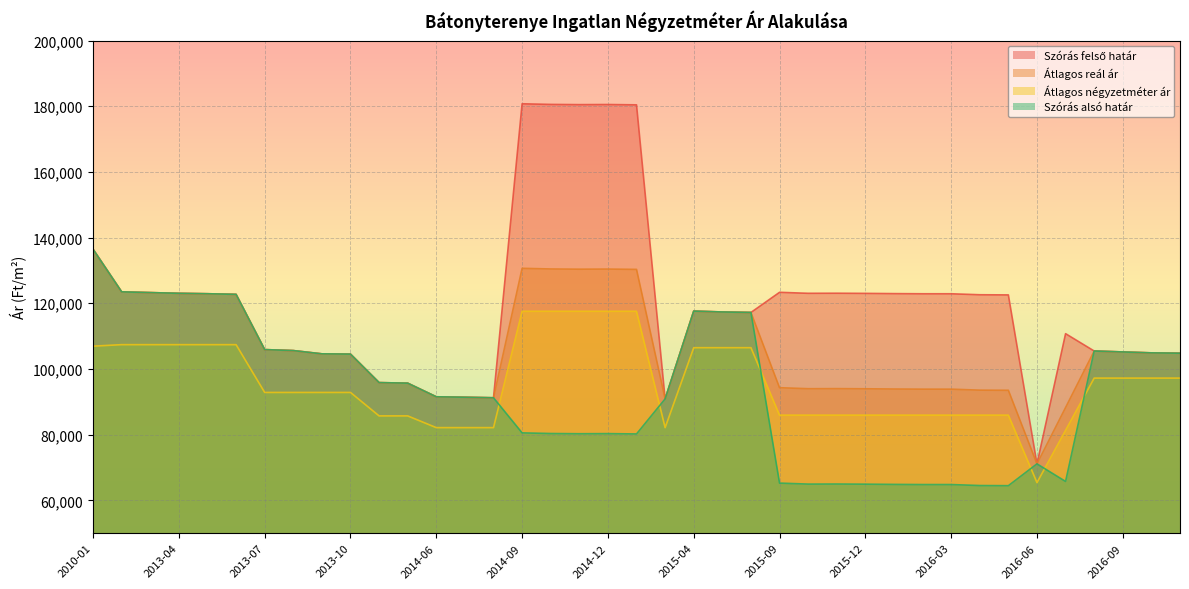

Reading left to right, list all the values displayed in this chart.

Átlagos négyzetméter ár: 2010-01=106944	2013-02=107407	2013-03=107407	2013-04=107407	2013-05=107407	2013-06=107407	2013-07=92857	2013-08=92857	2013-09=92857	2013-10=92857	2014-04=85714	2014-05=85714	2014-06=82142	2014-07=82142	2014-08=82142	2014-09=117566	2014-10=117566	2014-11=117566	2014-12=117566	2015-01=117566	2015-02=82142	2015-04=106481	2015-05=106481	2015-06=106481	2015-09=85945	2015-10=85945	2015-11=85945	2015-12=85945	2016-01=85945	2016-02=85945	2016-03=85945	2016-04=85945	2016-05=85945	2016-06=65409	2016-07=81315	2016-08=97222	2016-09=97222	2016-10=97222	2016-11=97222
Szórás alsó határ: 2010-01=136455	2013-02=123480	2013-03=123256	2013-04=123033	2013-05=122906	2013-06=122715	2013-07=105900	2013-08=105601	2013-09=104606	2013-10=104526	2014-04=95852	2014-05=95682	2014-06=91533	2014-07=91395	2014-08=91235	2014-09=80548	2014-10=80352	2014-11=80286	2014-12=80319	2015-01=80221	2015-02=90892	2015-04=117618	2015-05=117355	2015-06=117209	2015-09=65257	2015-10=64954	2015-11=64977	2015-12=64930	2016-01=64861	2016-02=64815	2016-03=64815	2016-04=64514	2016-05=64468	2016-06=71114	2016-07=65761	2016-08=105469	2016-09=105185	2016-10=104903	2016-11=104801
Szórás felső határ: 2010-01=136455	2013-02=123480	2013-03=123256	2013-04=123033	2013-05=122906	2013-06=122715	2013-07=105900	2013-08=105601	2013-09=104606	2013-10=104526	2014-04=95852	2014-05=95682	2014-06=91533	2014-07=91395	2014-08=91235	2014-09=180742	2014-10=180546	2014-11=180480	2014-12=180513	2015-01=180415	2015-02=90892	2015-04=117618	2015-05=117355	2015-06=117209	2015-09=123341	2015-10=123038	2015-11=123061	2015-12=123014	2016-01=122945	2016-02=122899	2016-03=122899	2016-04=122598	2016-05=122552	2016-06=71114	2016-07=110751	2016-08=105469	2016-09=105185	2016-10=104903	2016-11=104801
Átlagos reál ár: 2010-01=136455	2013-02=123480	2013-03=123256	2013-04=123033	2013-05=122906	2013-06=122715	2013-07=105900	2013-08=105601	2013-09=104606	2013-10=104526	2014-04=95852	2014-05=95682	2014-06=91533	2014-07=91395	2014-08=91235	2014-09=130645	2014-10=130449	2014-11=130383	2014-12=130416	2015-01=130318	2015-02=90892	2015-04=117618	2015-05=117355	2015-06=117209	2015-09=94299	2015-10=93996	2015-11=94019	2015-12=93972	2016-01=93903	2016-02=93857	2016-03=93857	2016-04=93556	2016-05=93510	2016-06=71114	2016-07=88256	2016-08=105469	2016-09=105185	2016-10=104903	2016-11=104801